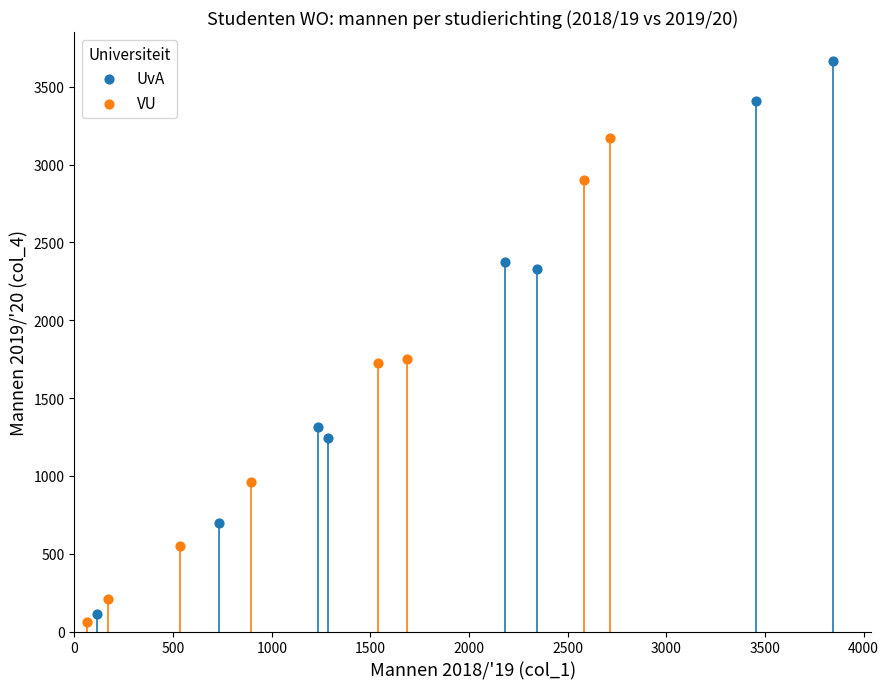

Which series has the widest spread of Y values?

UvA